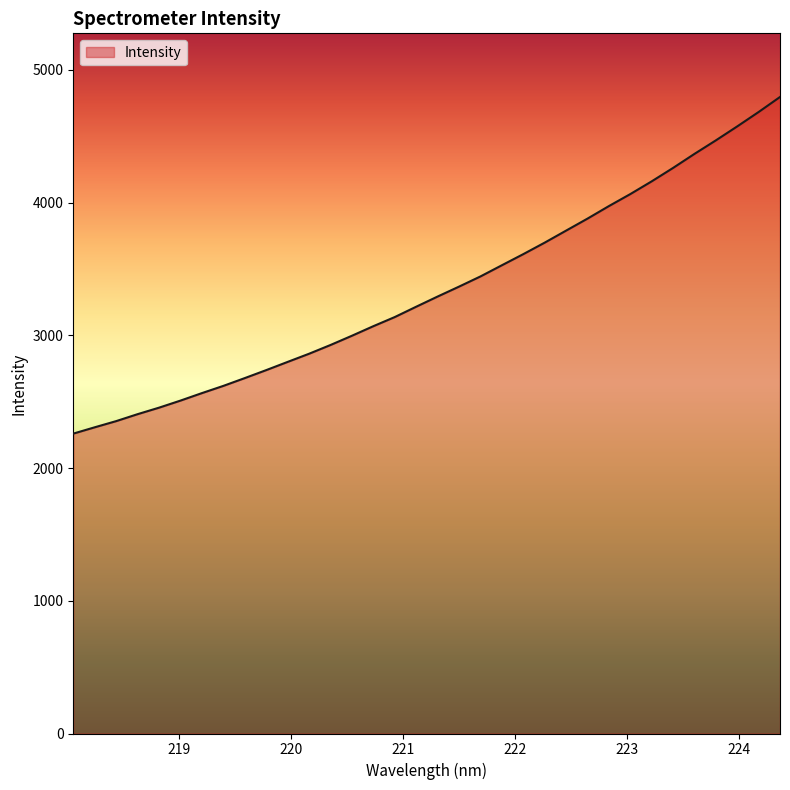

What is the maximum value shown in the chart?

4795.5